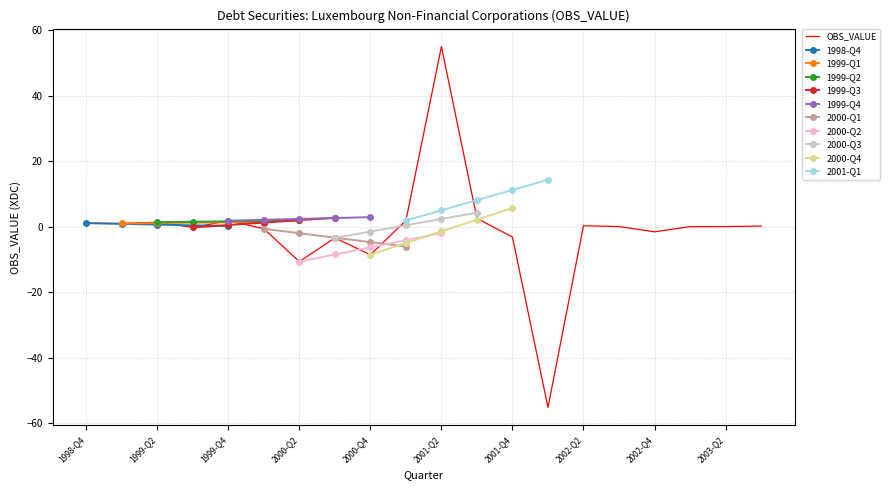

What is the smallest value displayed?

-55.2